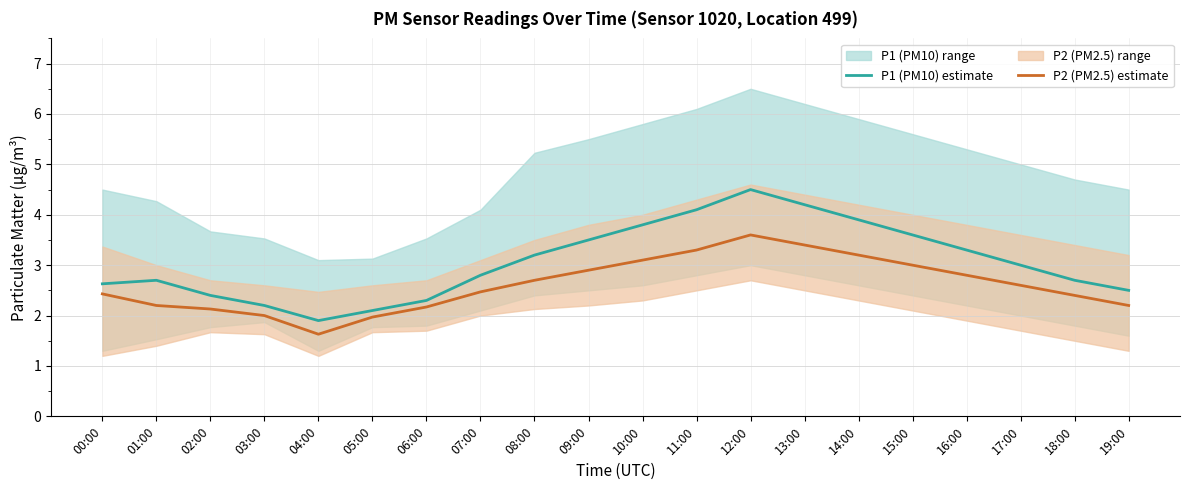

At which category does P1 (PM10) estimate reach its first local valley?

04:00